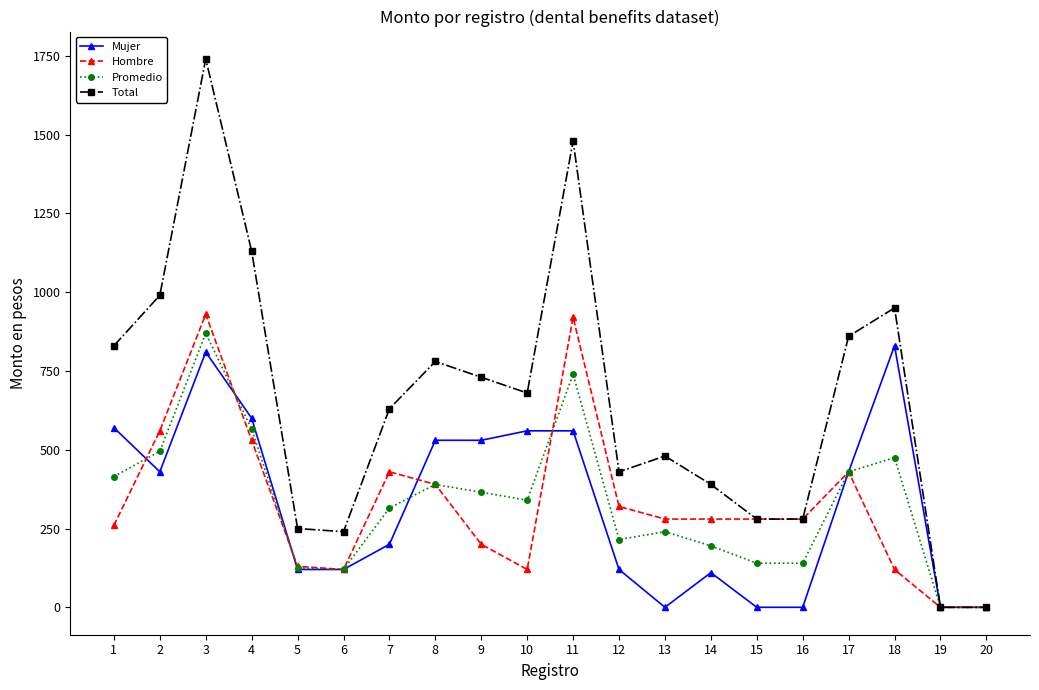

What is the sum of all Promedio values?

6575